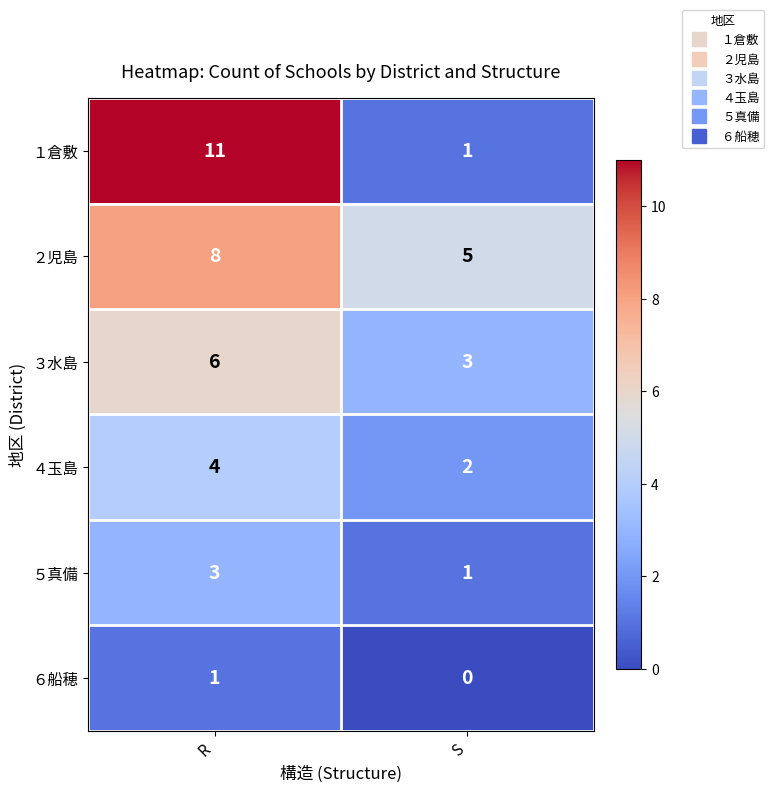

Is it true that ６船穂 equals 0 at S?

True